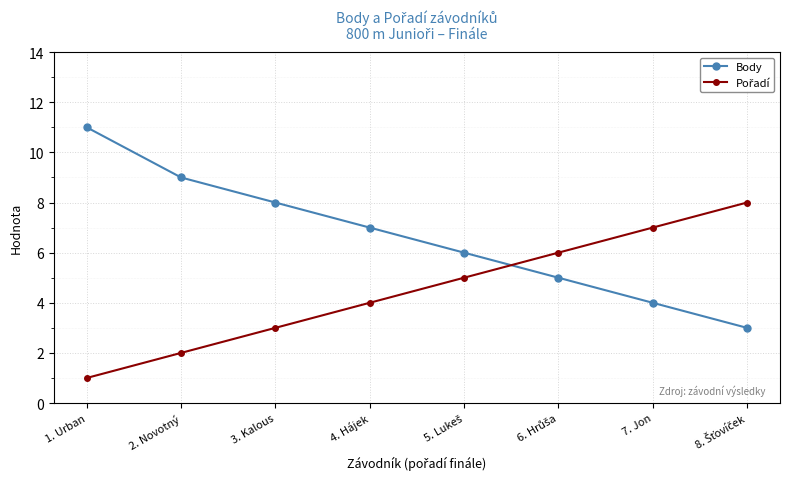

Is it true that Body equals 8 at 3. Kalous?

True